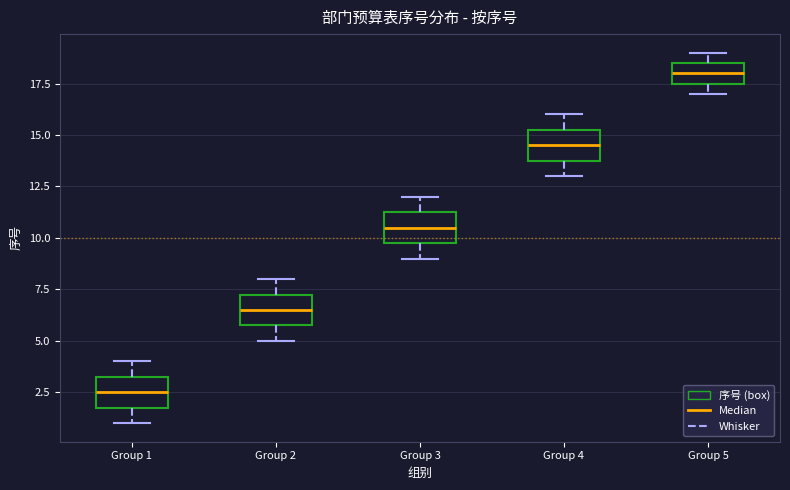

Which box's median line is the highest?

Group 5